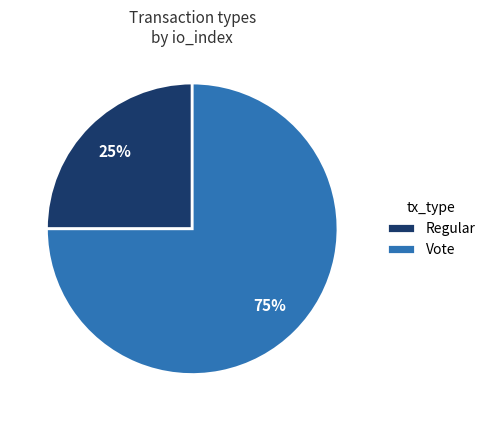

Do Vote and Regular together represent more than half of the pie?

Yes